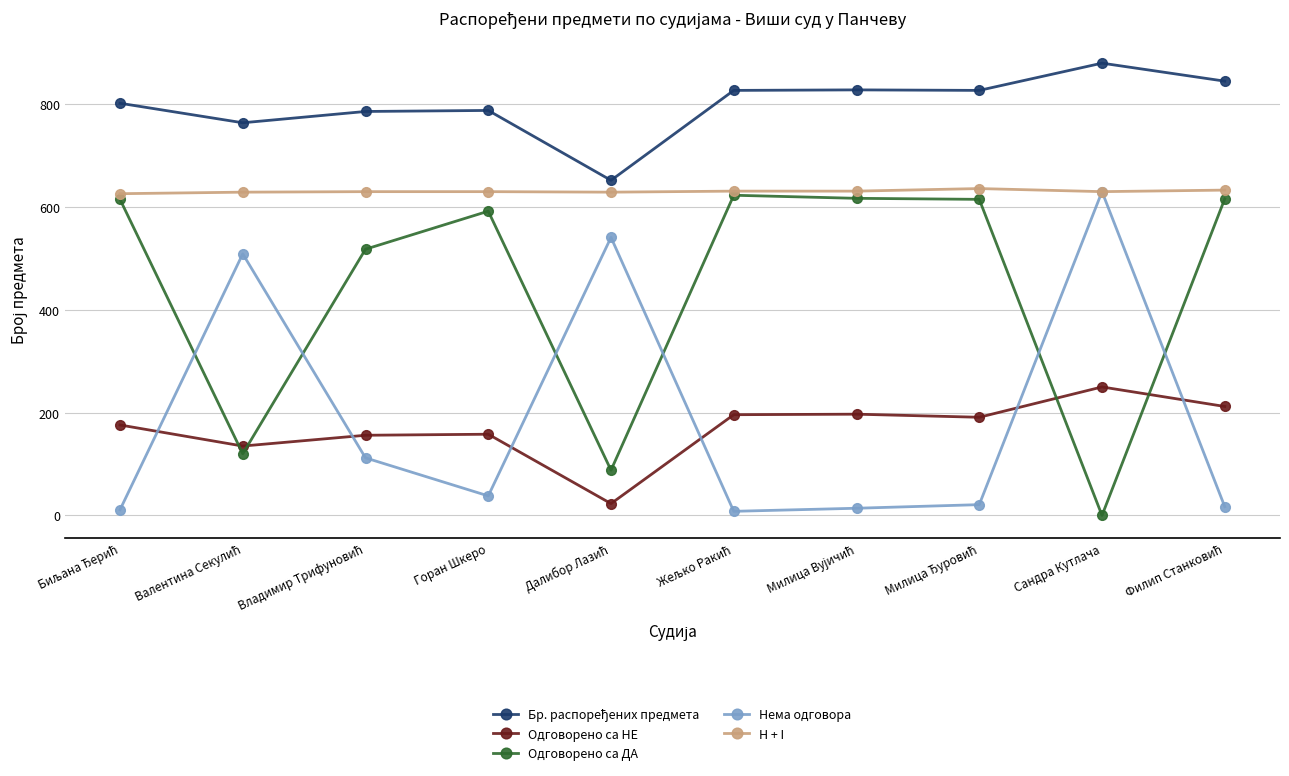

What is the label of the 9th point from the left?

Сандра Кутлача